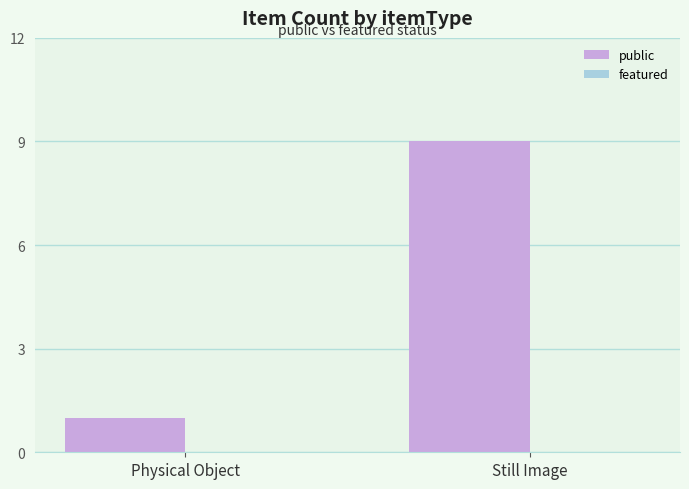

What position from the left is Still Image?

2